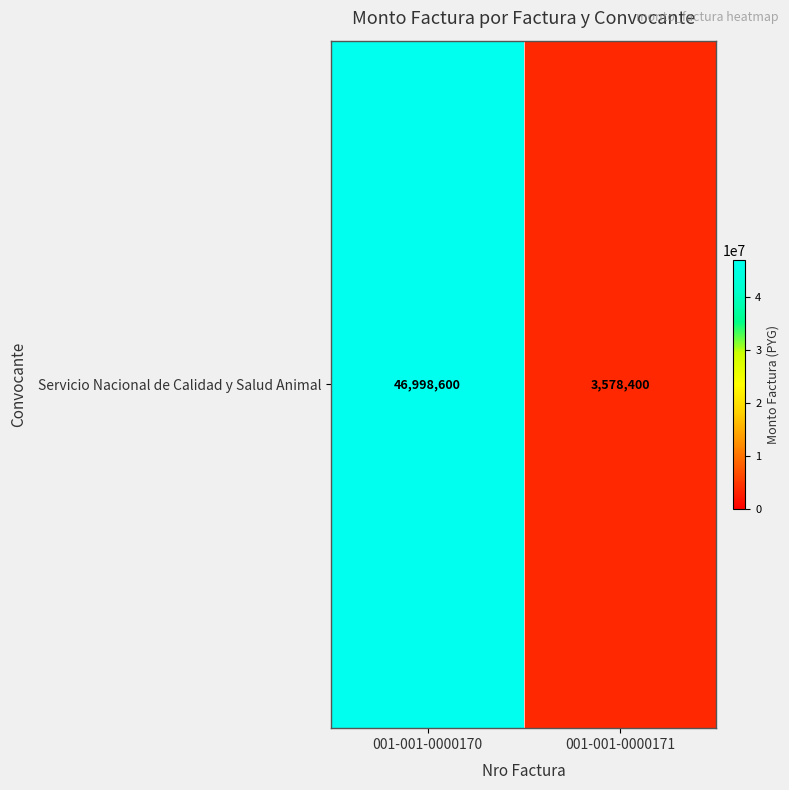

The value at 001-001-0000171 is 3578400. True or false?

True